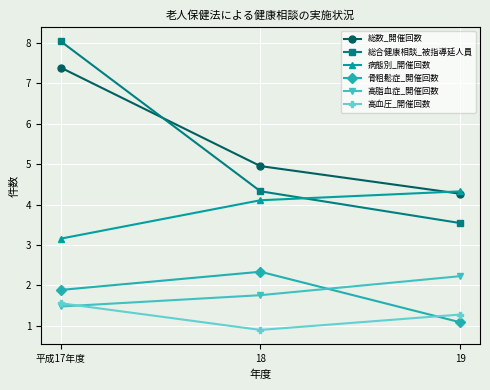

What is the sum of the 病態別_開催回数 values at 平成17年度 and 19?

7.5